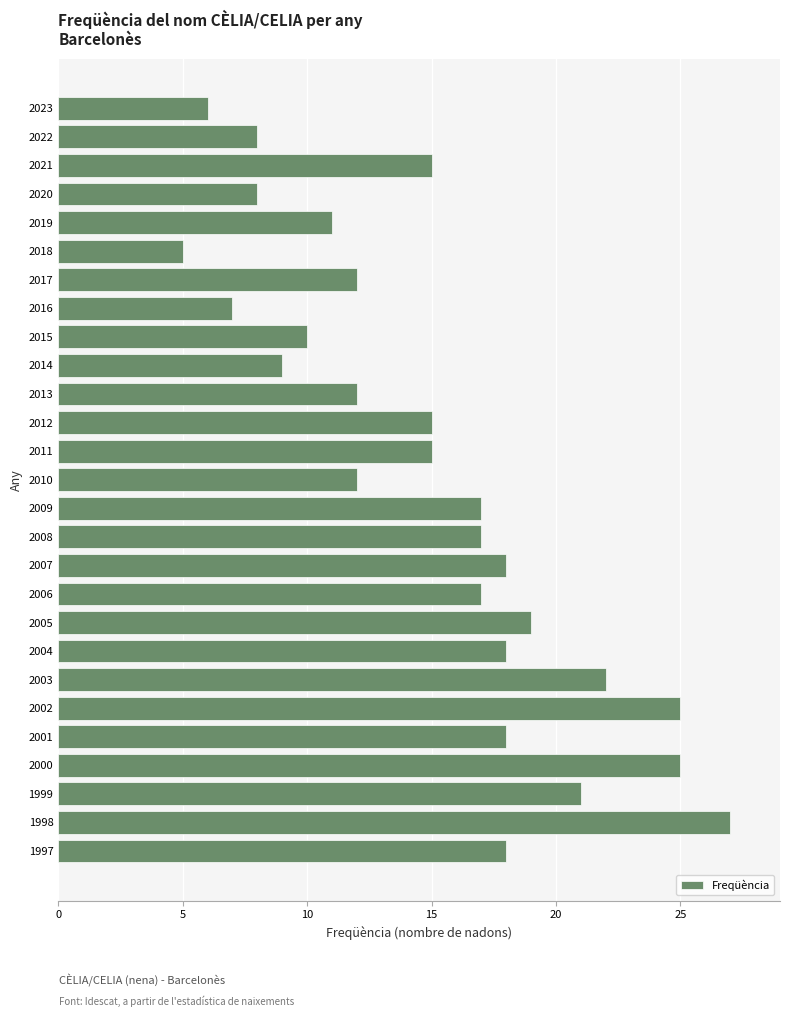

Reading bottom to top, extract all data points from this chart.

18	27	21	25	18	25	22	18	19	17	18	17	17	12	15	15	12	9	10	7	12	5	11	8	15	8	6